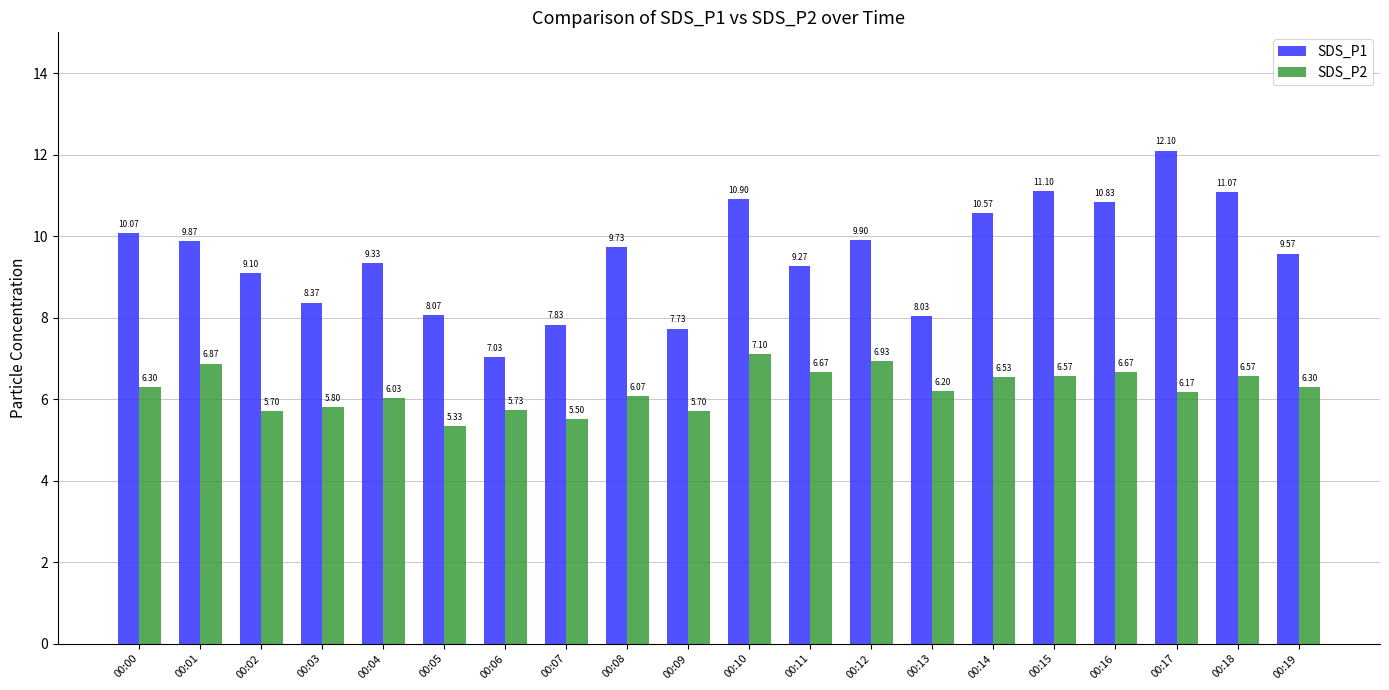

Which series changed the most between 00:09 and 00:18?

SDS_P1